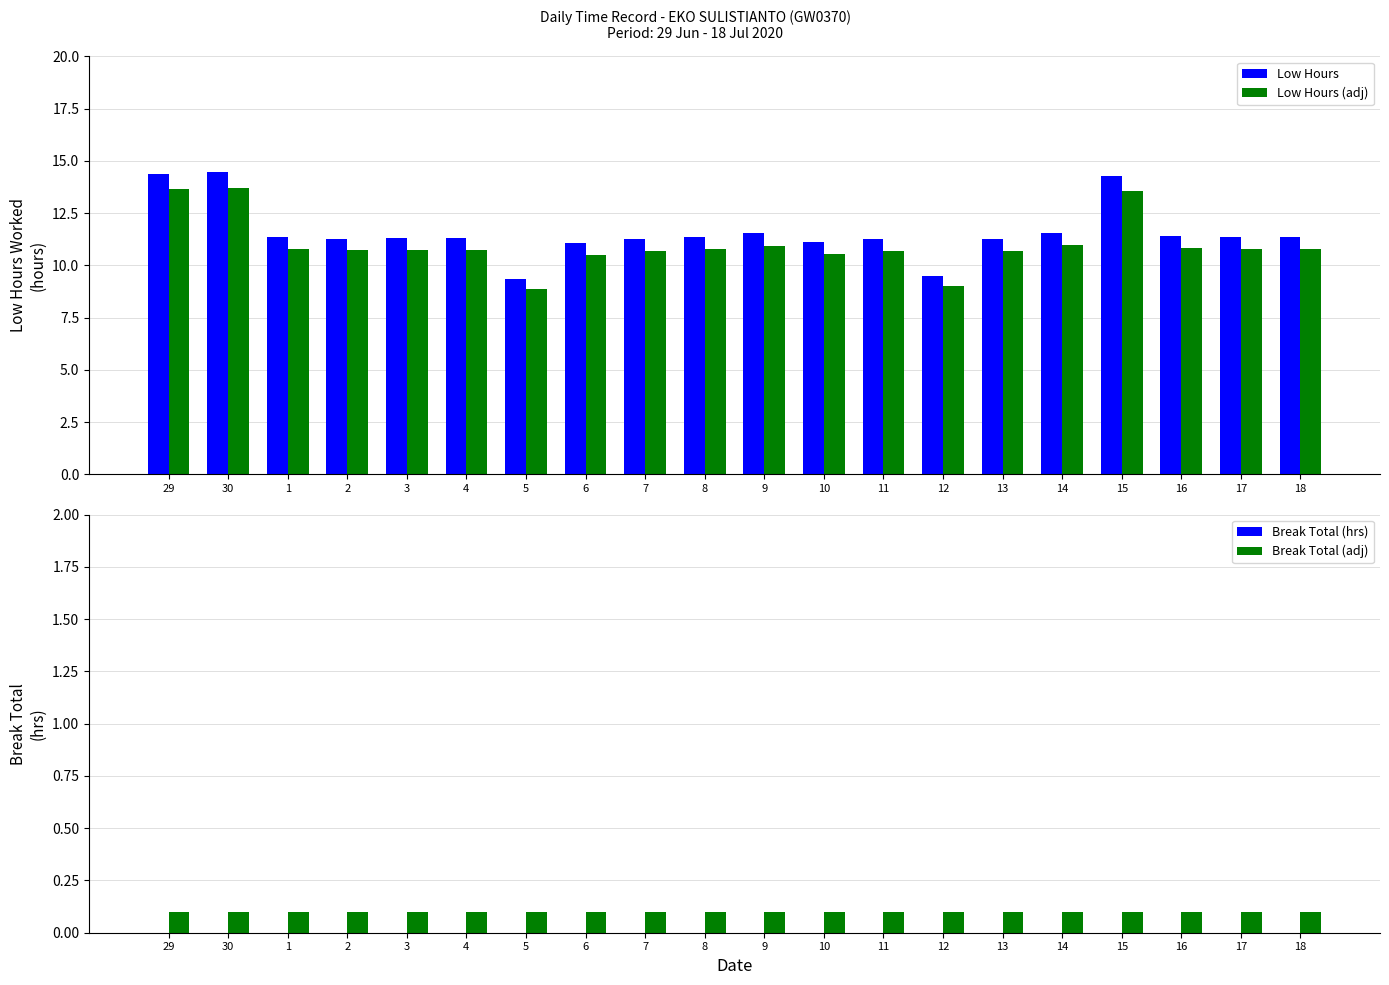

What position from the left is 14?

16